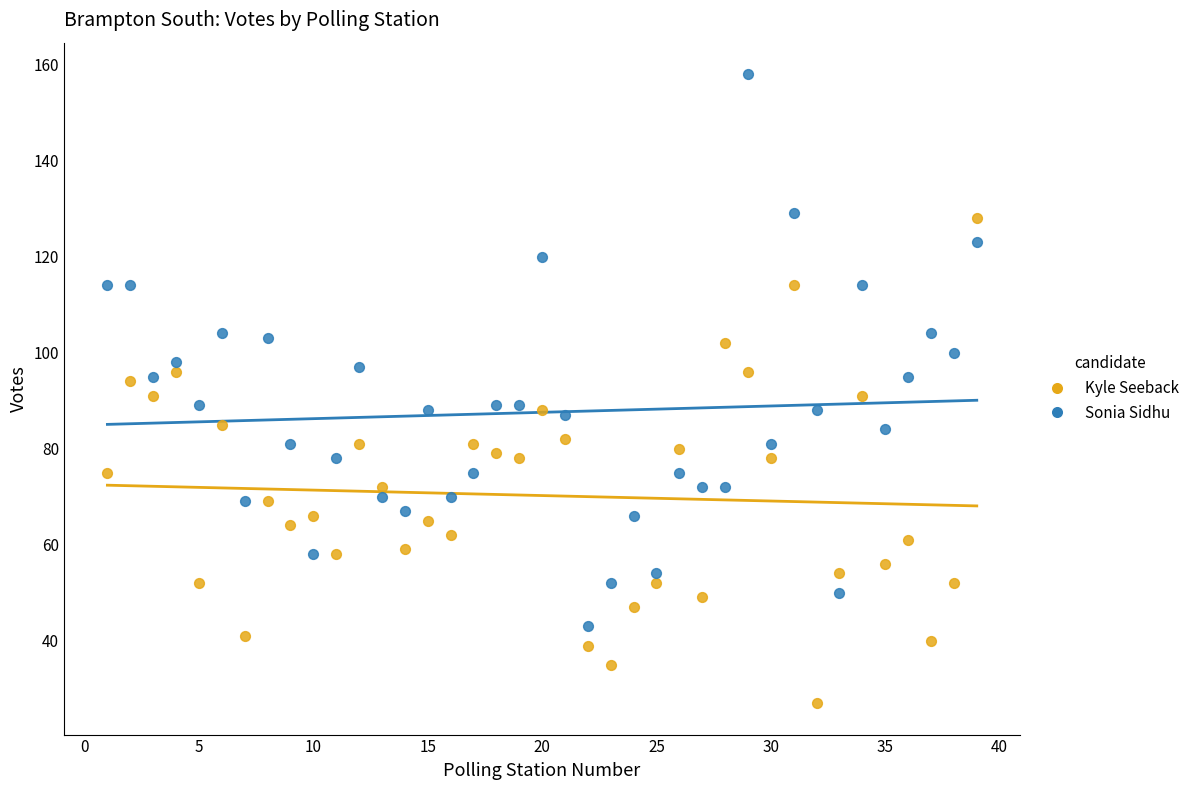

Across all data points, what is the range of X values (max minus min)?

38